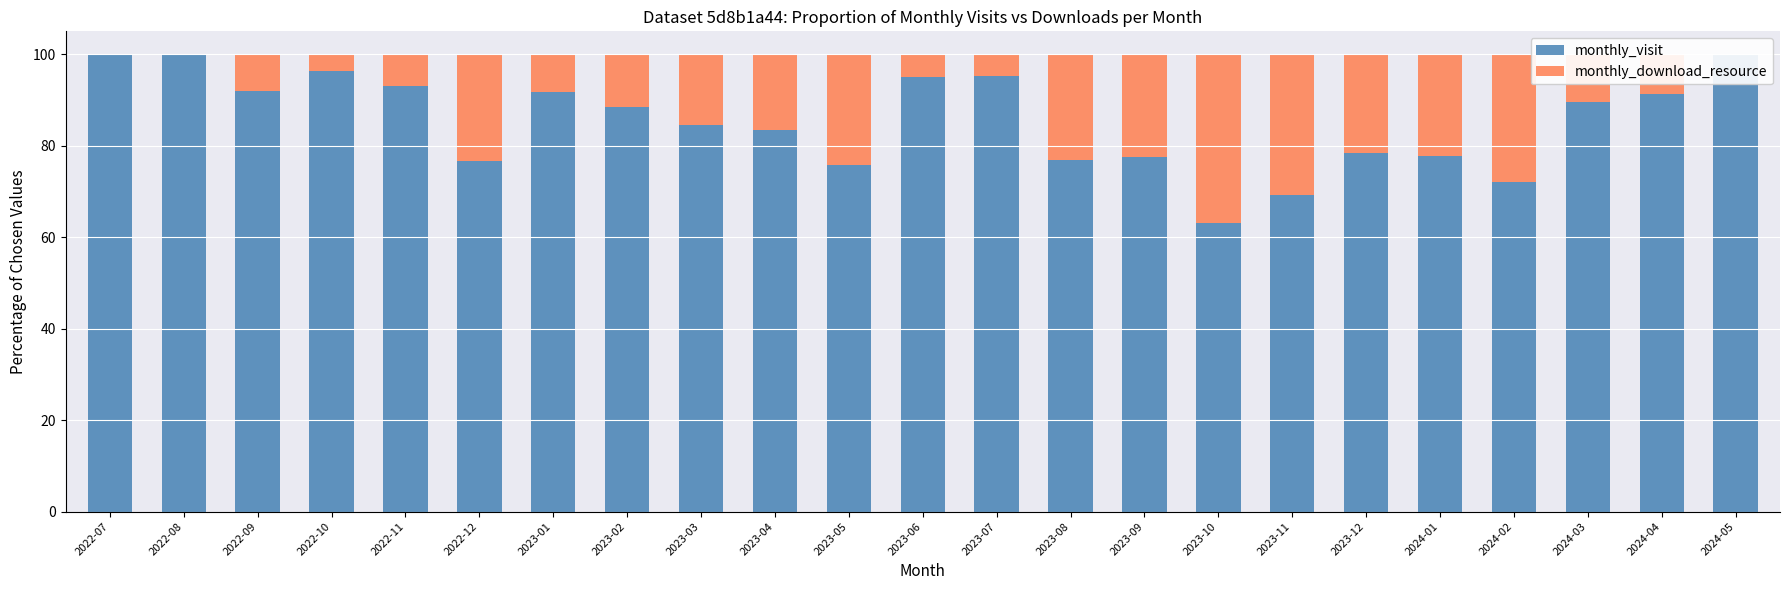

How many data points in monthly_visit are less than 88?

11